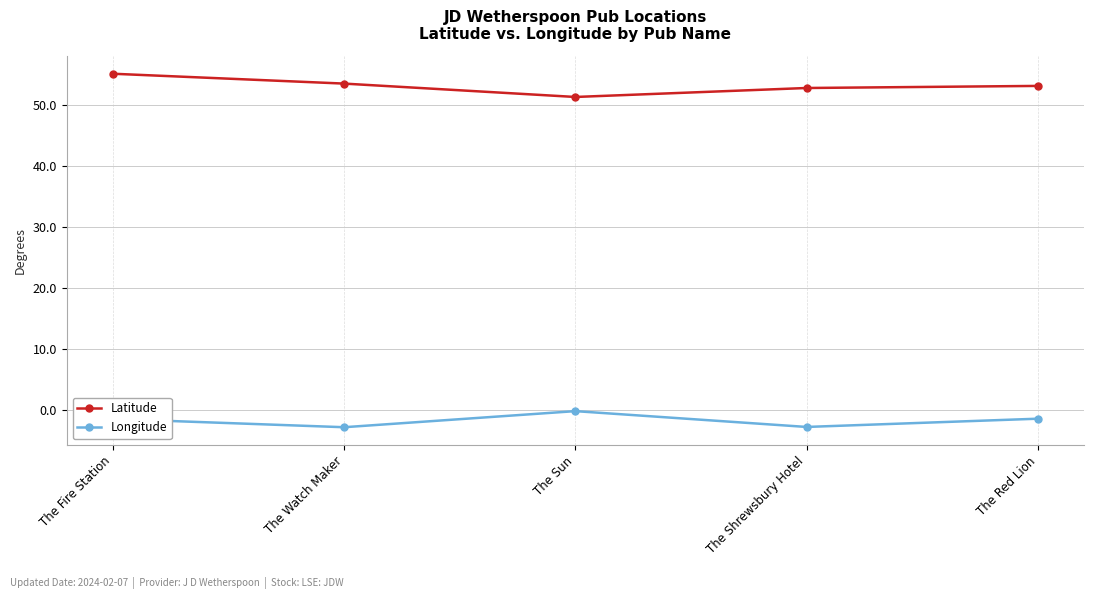

What is the sum of all Latitude values?

265.5